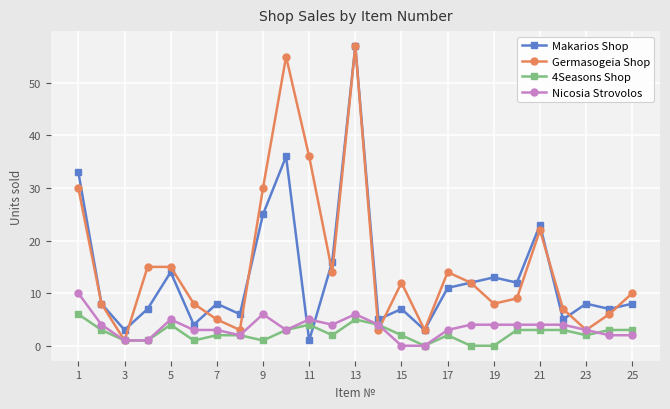

What is the highest value of the Germasogeia Shop series?

57